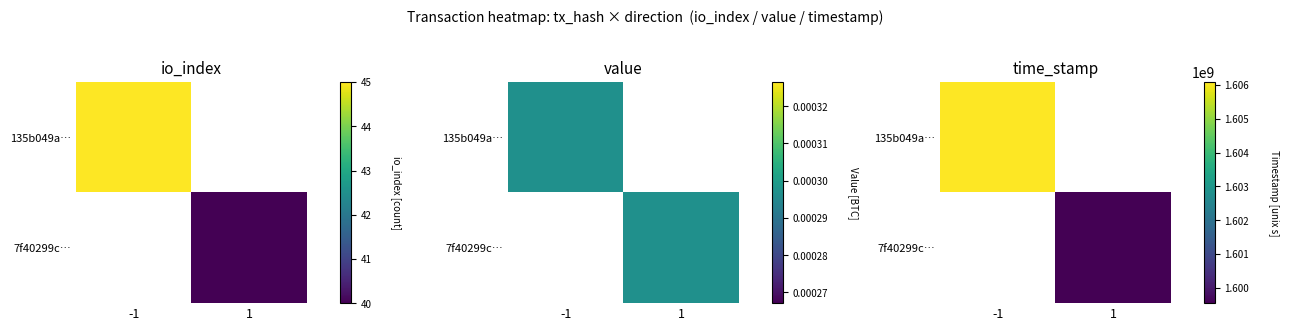

The 7f40299c… series shows 0 at -1. True or false?

True